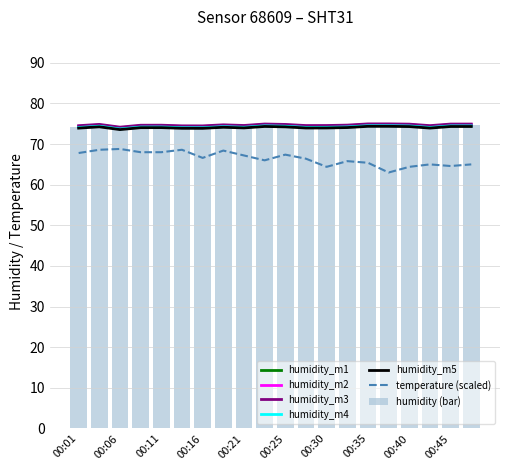

Rank the categories by temperature value from lowest to highest.

00:38, 00:30, 00:40, 00:45, 00:43, 00:47, 00:35, 00:33, 00:23, 00:28, 00:16, 00:21, 00:25, 00:01, 00:08, 00:11, 00:18, 00:03, 00:13, 00:06